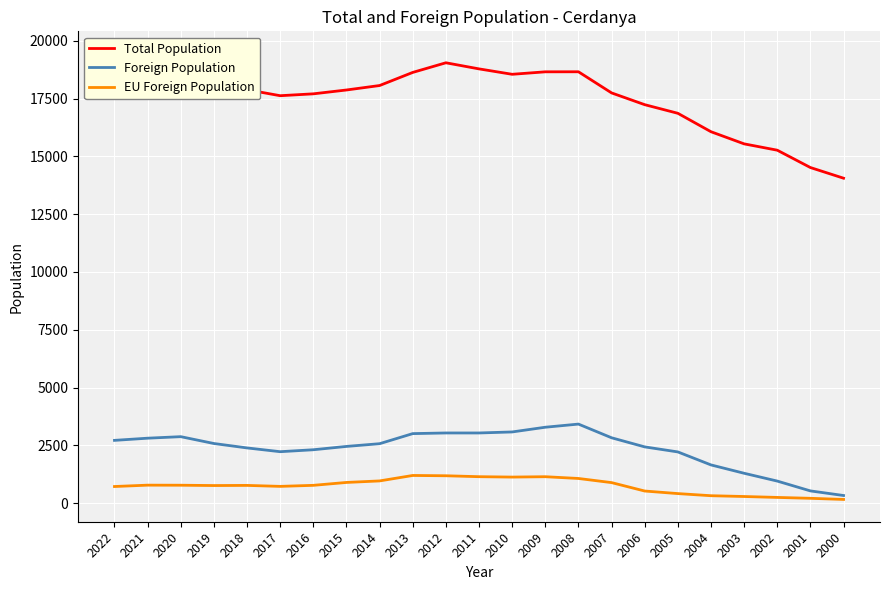

Where is EU Foreign Population nearest to the value 679?

2022